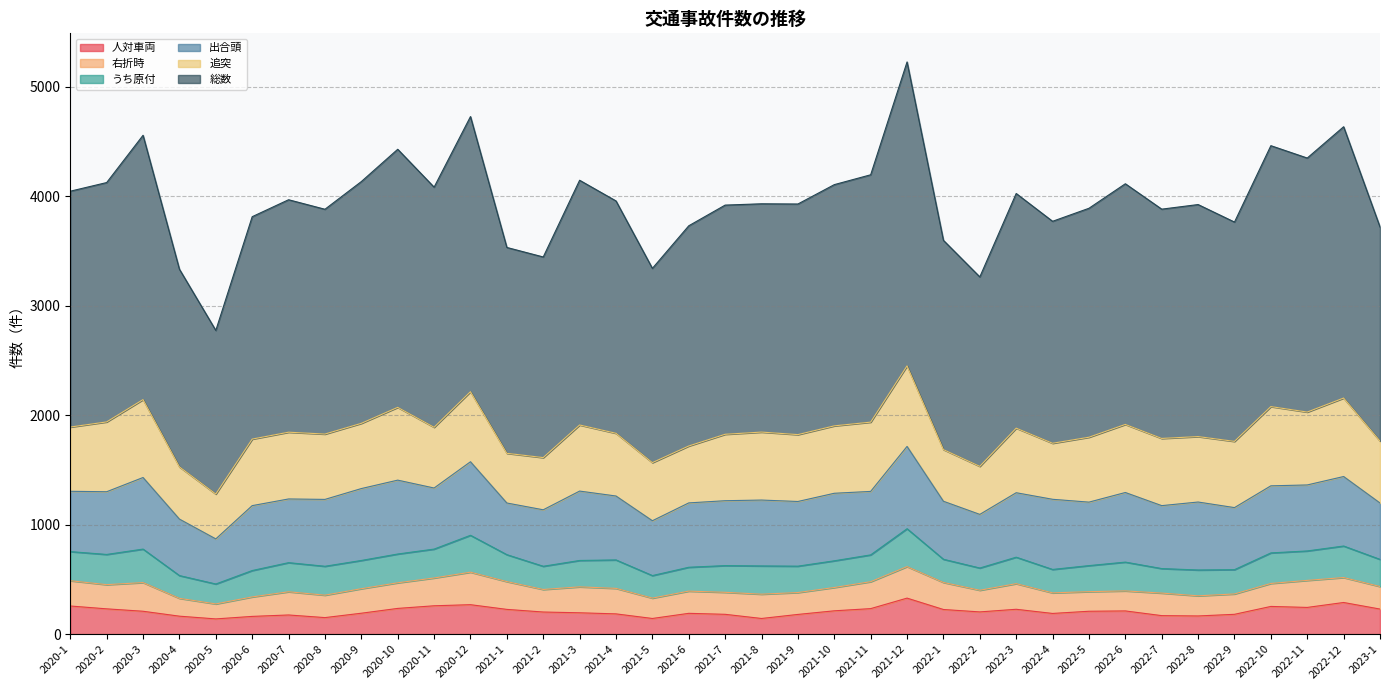

True or false: 追突 and 右折時 intersect in this chart.

False